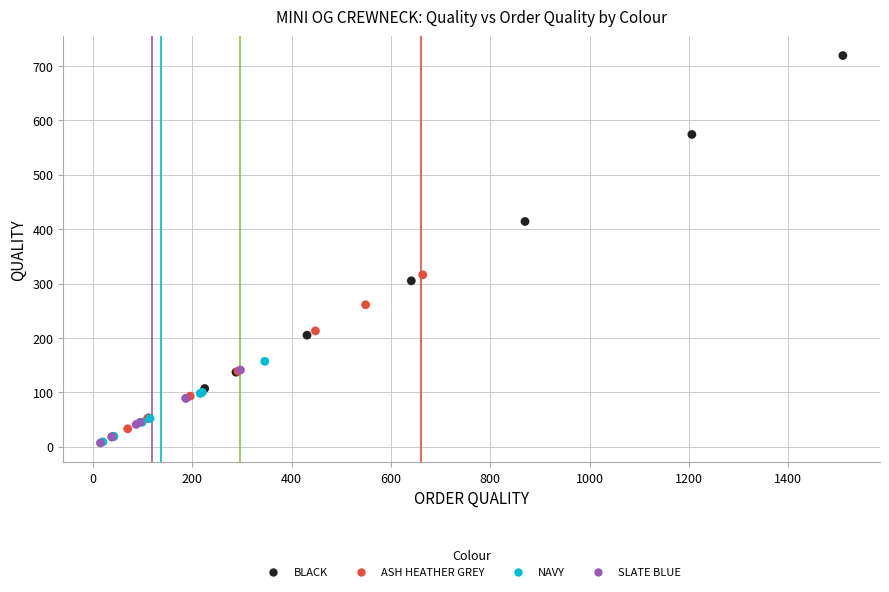

Which series has the widest spread of Y values?

BLACK